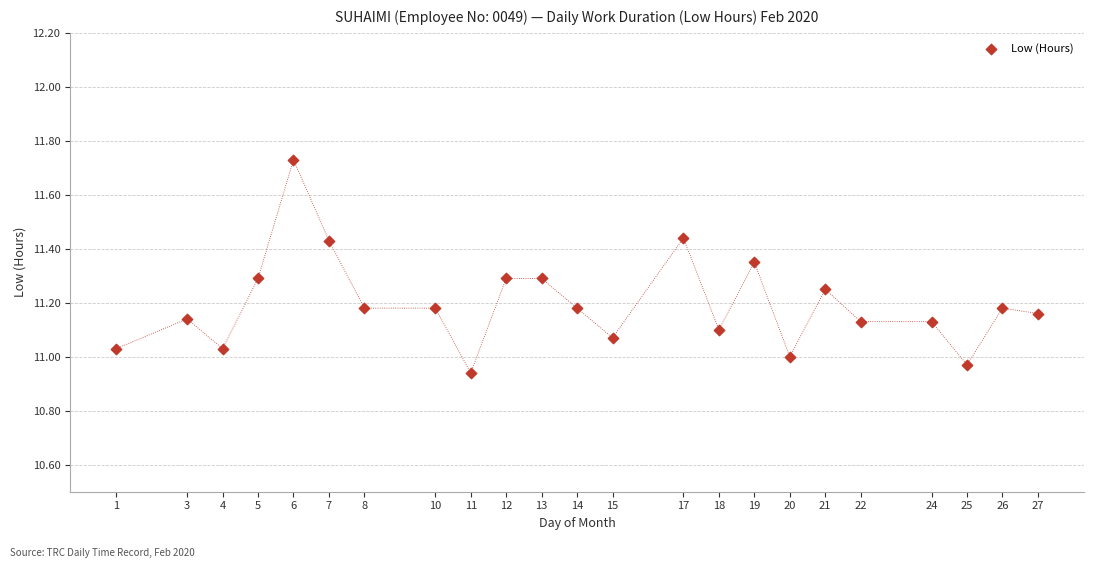

What is the range of X values (max minus min)?

26.0